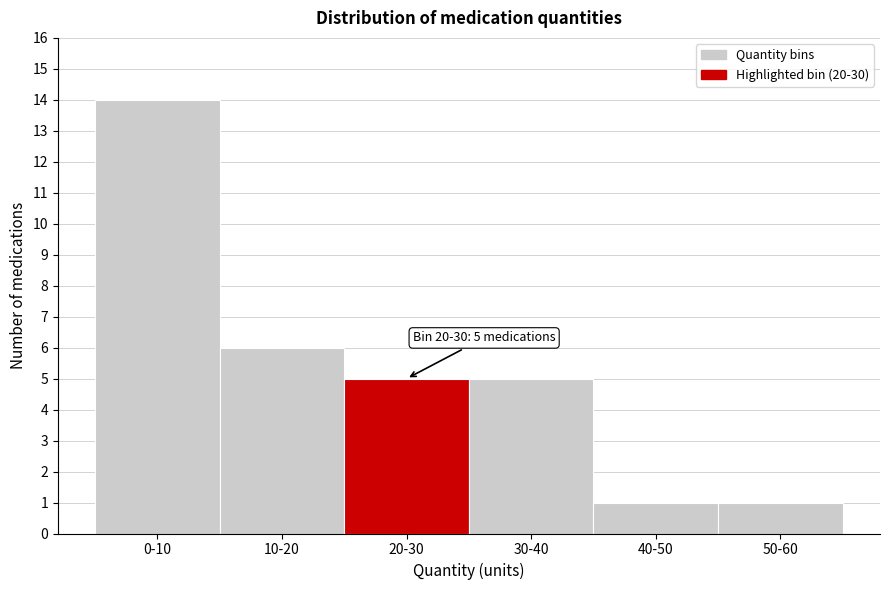

Reading left to right, list all the values displayed in this chart.

14	6	5	5	1	1